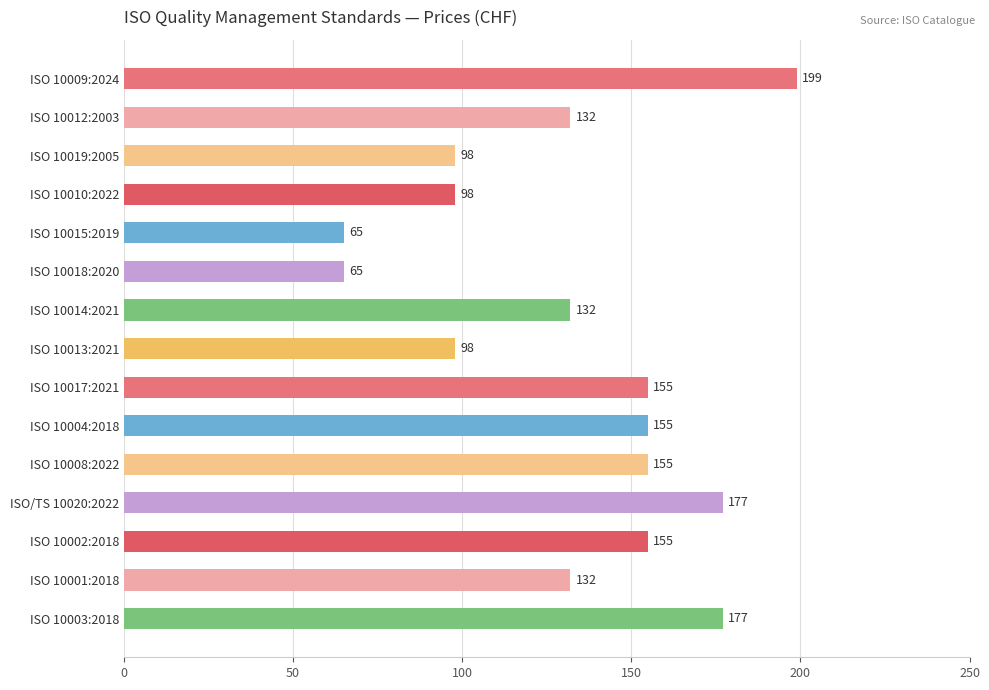

What position from the top is ISO 10019:2005?

3